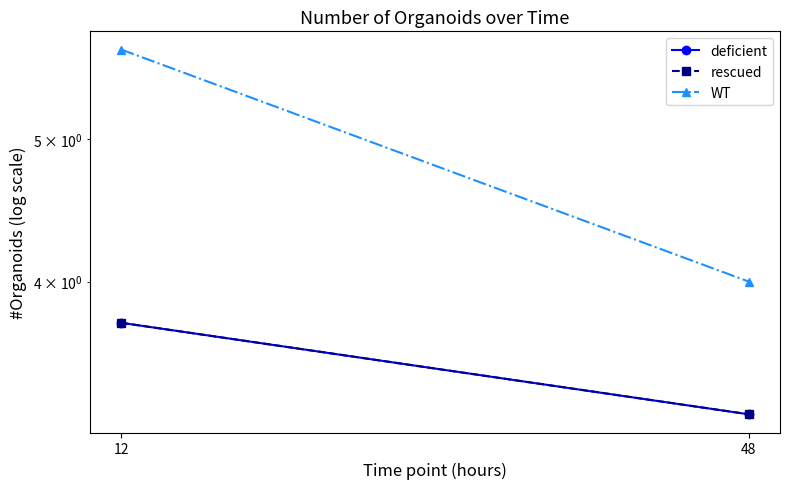

Where does the WT series first go above 5?

12